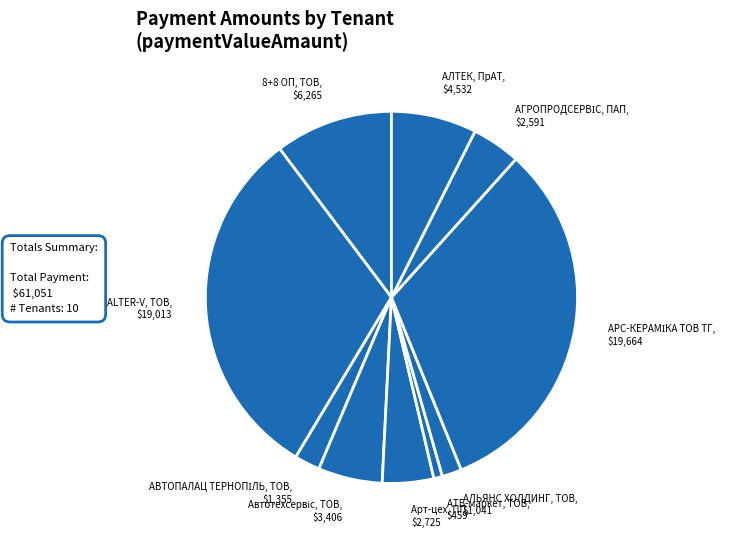

Rank the categories by value from highest to lowest.

АРС-КЕРАМІКА ТОВ ТГ, АLTER-V, ТОВ, 8+8 ОП, ТОВ, АЛТЕК, ПрАТ, Автотехсервіс, ТОВ, Арт-цех, ПП, АГРОПРОДСЕРВІС, ПАП, АВТОПАЛАЦ ТЕРНОПІЛЬ, ТОВ, АЛЬЯНС ХОЛДИНГ, ТОВ, АТБ-маркет, ТОВ